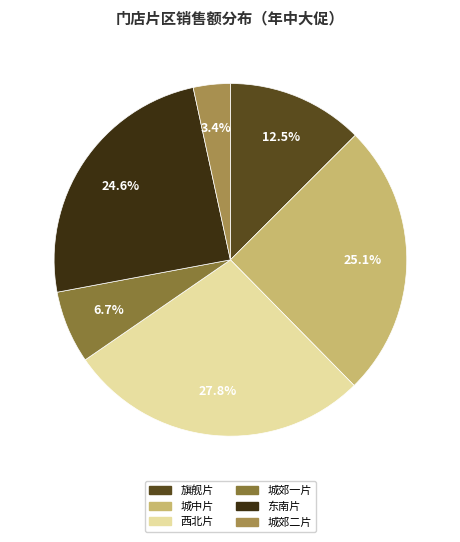

Which has a higher value, 东南片 or 城郊二片?

东南片